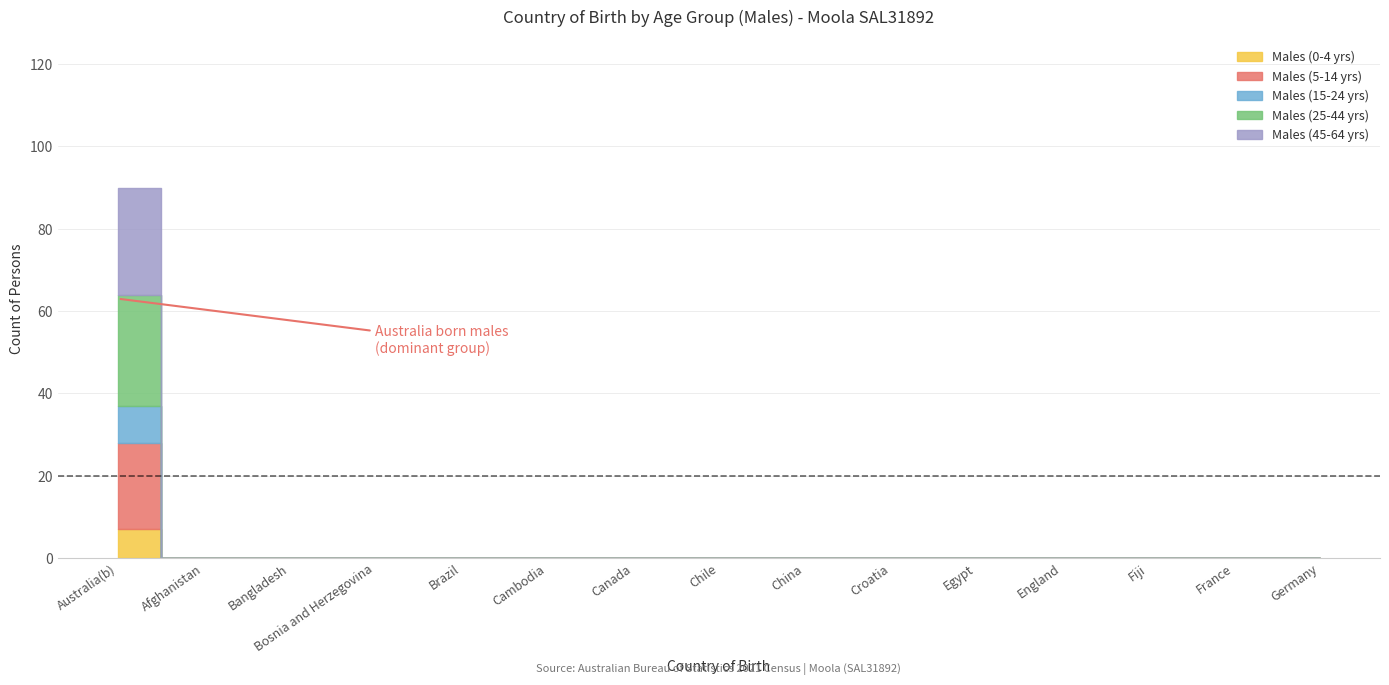

Which series has the largest total across all categories?

Males (25-44 yrs)